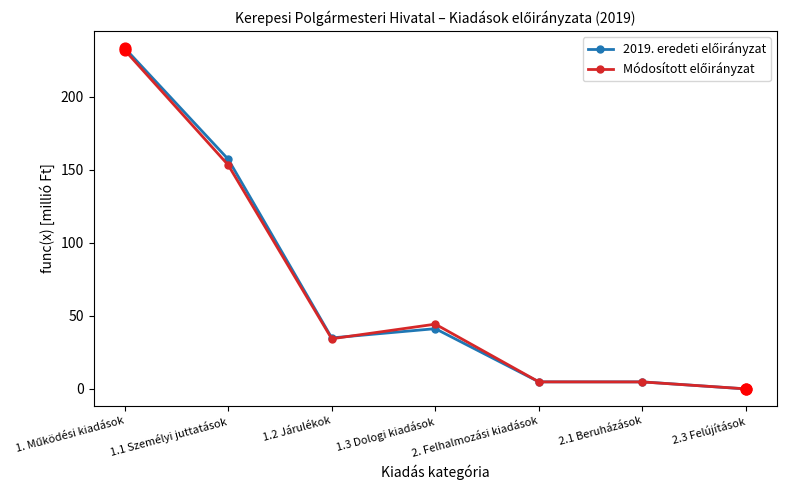

What is the total value across all series at 1.1 Személyi juttatások?

310.3